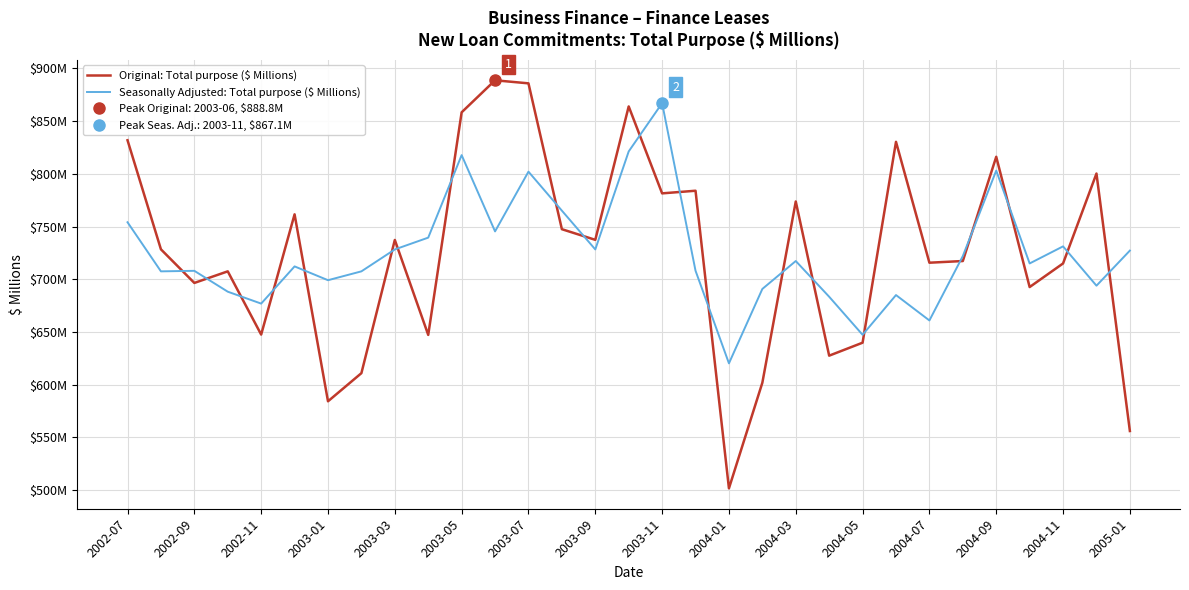

True or false: Original: Total purpose ($ Millions) has a value of 601.8 at 19.

True